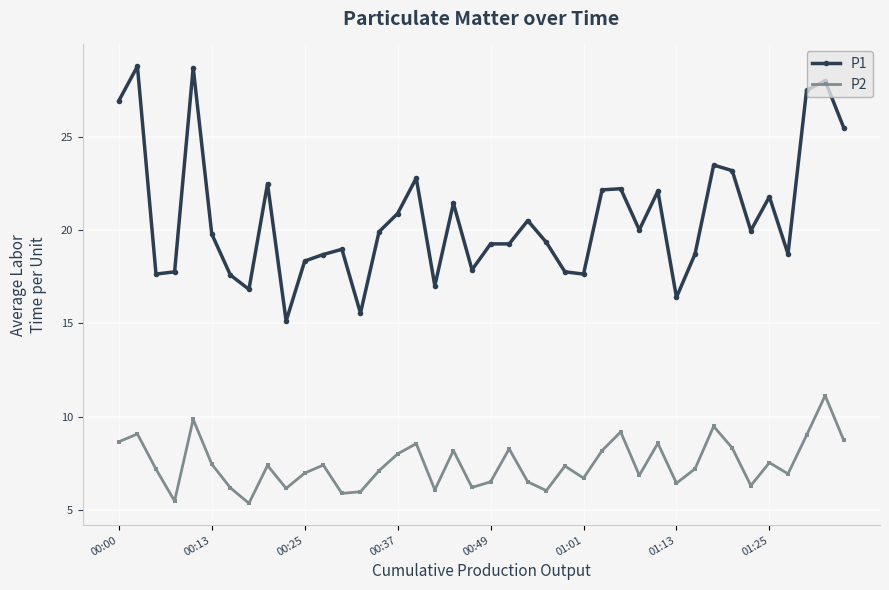

Which series has the largest range (max minus min)?

P1